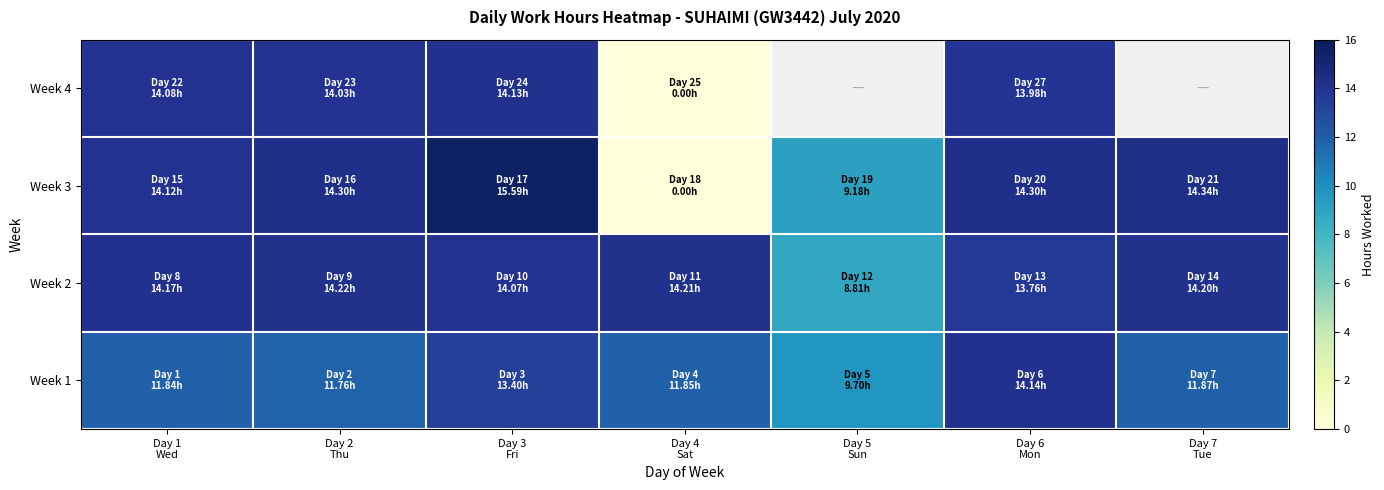

How many distinct data groups are displayed?

4